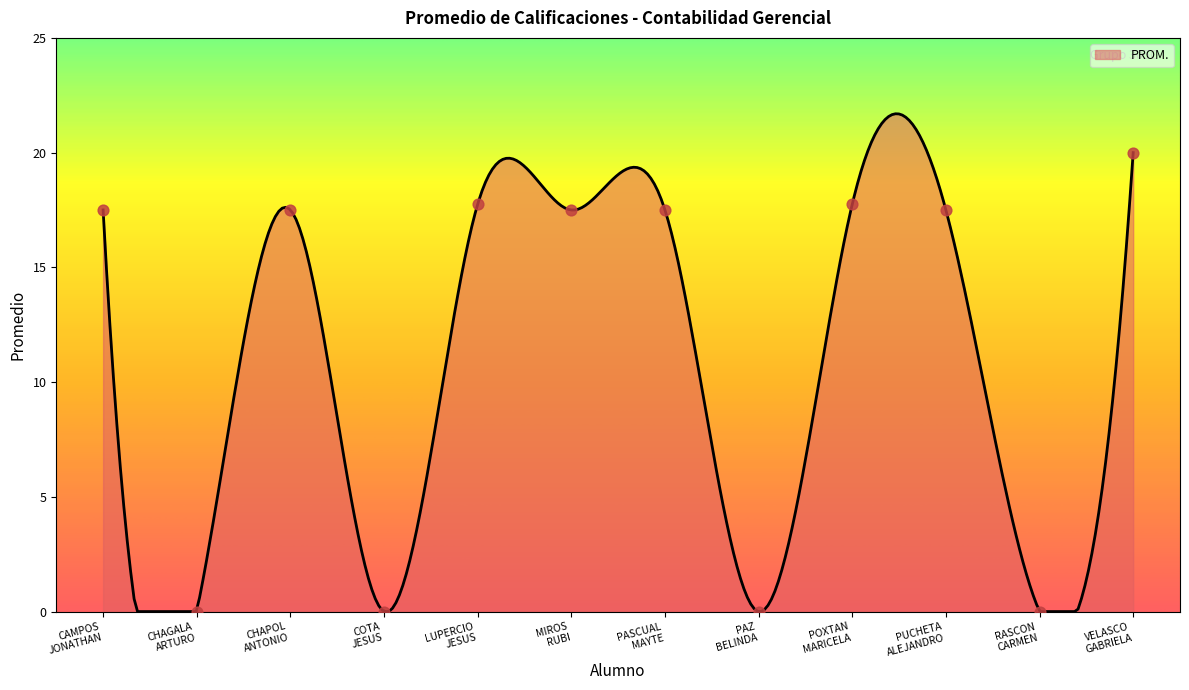

Between PASCUAL MAYTE and CAMPOS JONATHAN, which is larger?

PASCUAL MAYTE